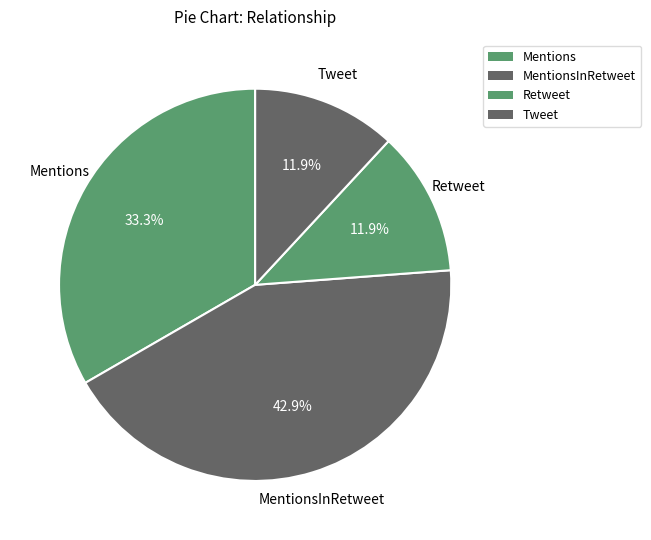

To the nearest percent, what is the difference between the largest and smallest slice percentages?

31%